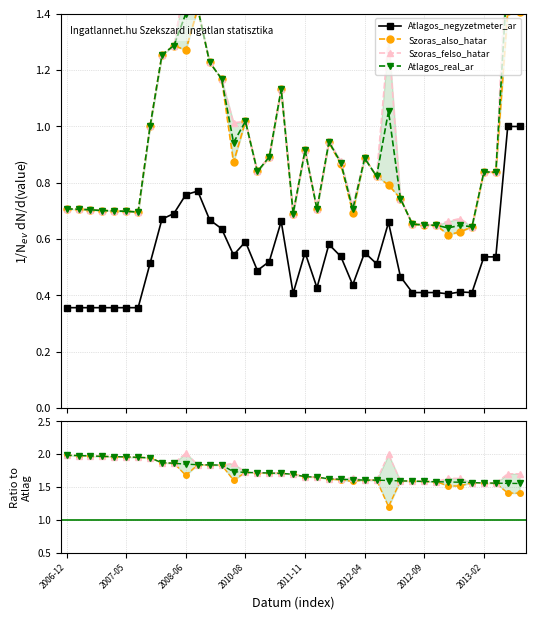

What is the difference between the highest and lowest values at 2008-06?

1.3